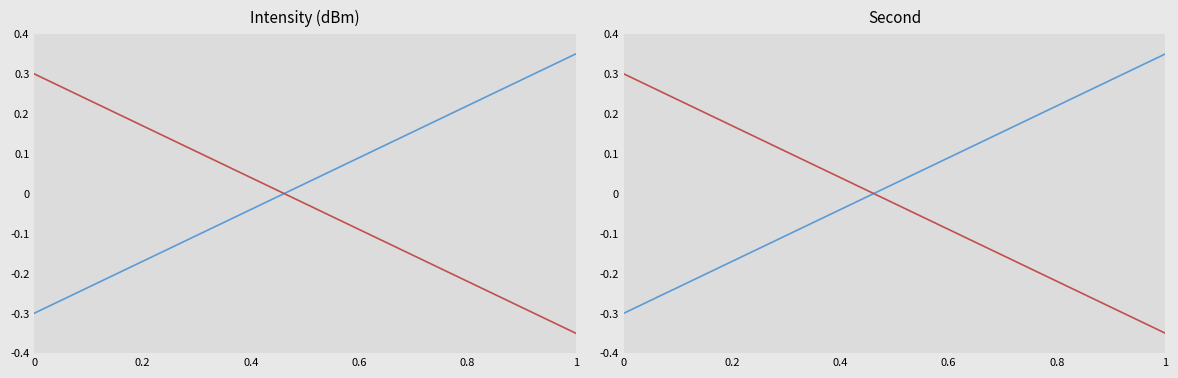

What is the difference between the maximum and minimum values in the second series?

0.6